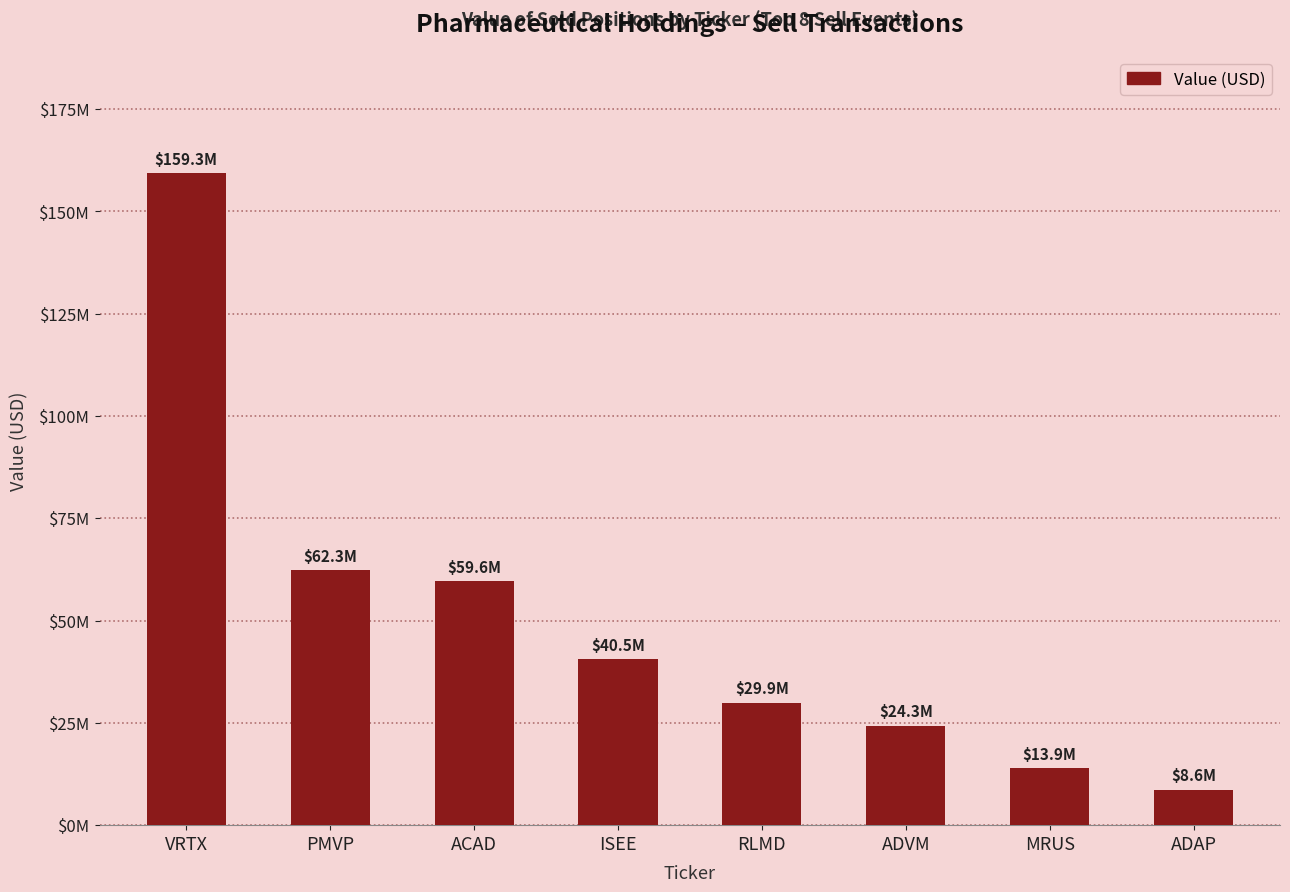

Does the chart contain any negative values?

No